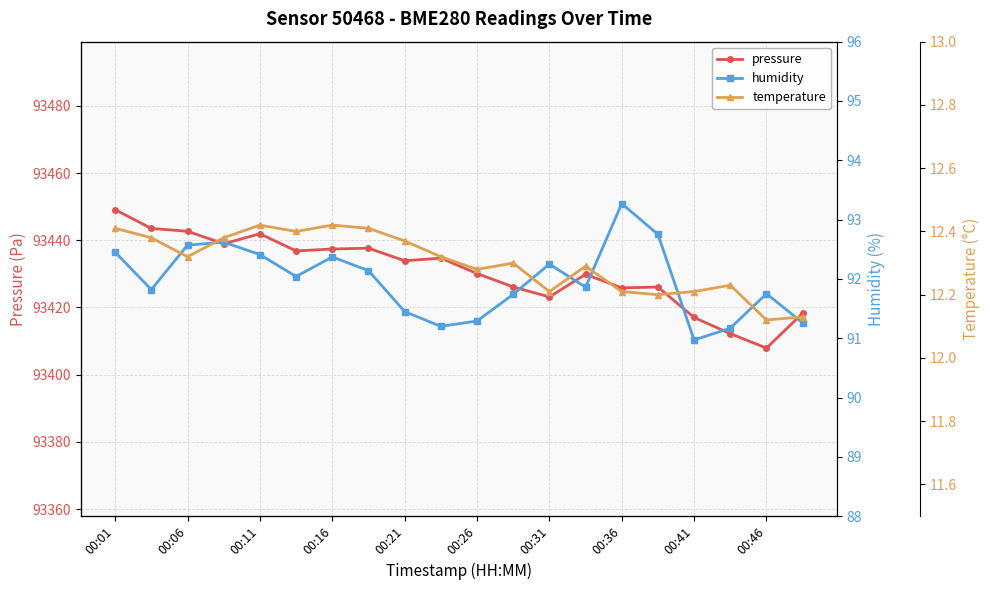

What is the sum of all humidity values?

1839.4